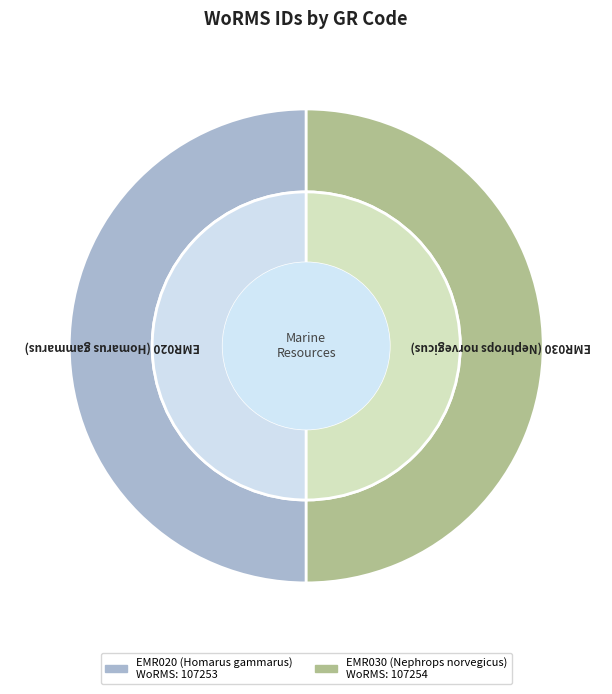

What is the total percentage of EMR030 (Nephrops norvegicus) and EMR020 (Homarus gammarus)?

100.0%